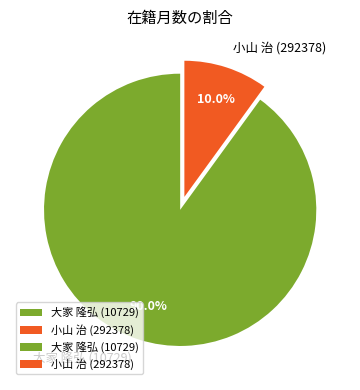

Does 大家 隆弘 (10729) represent more than half of the total?

Yes